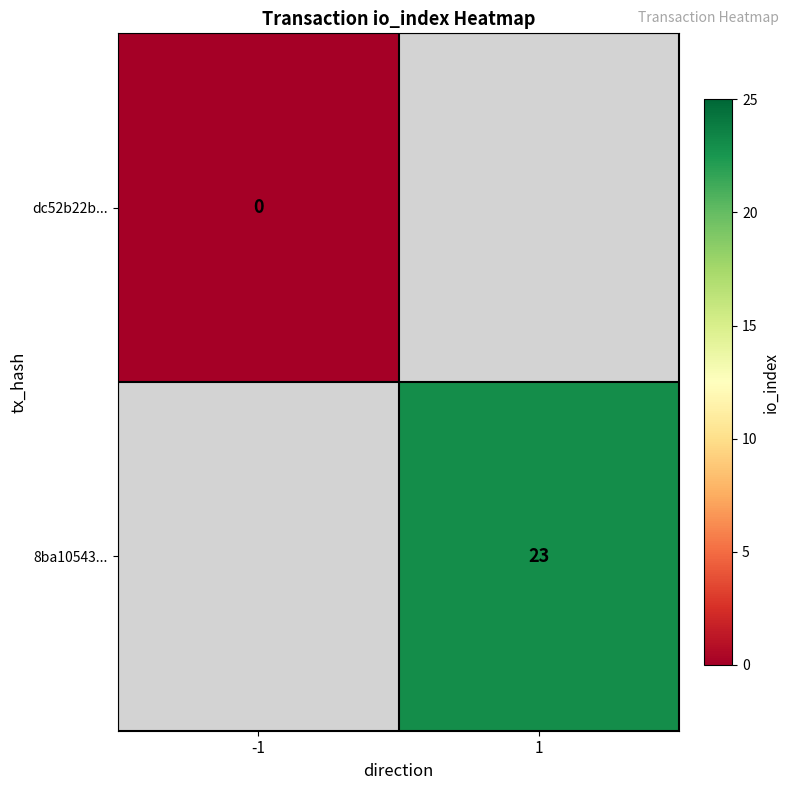

The value of 8ba10543... at 1 is 10. True or false?

False